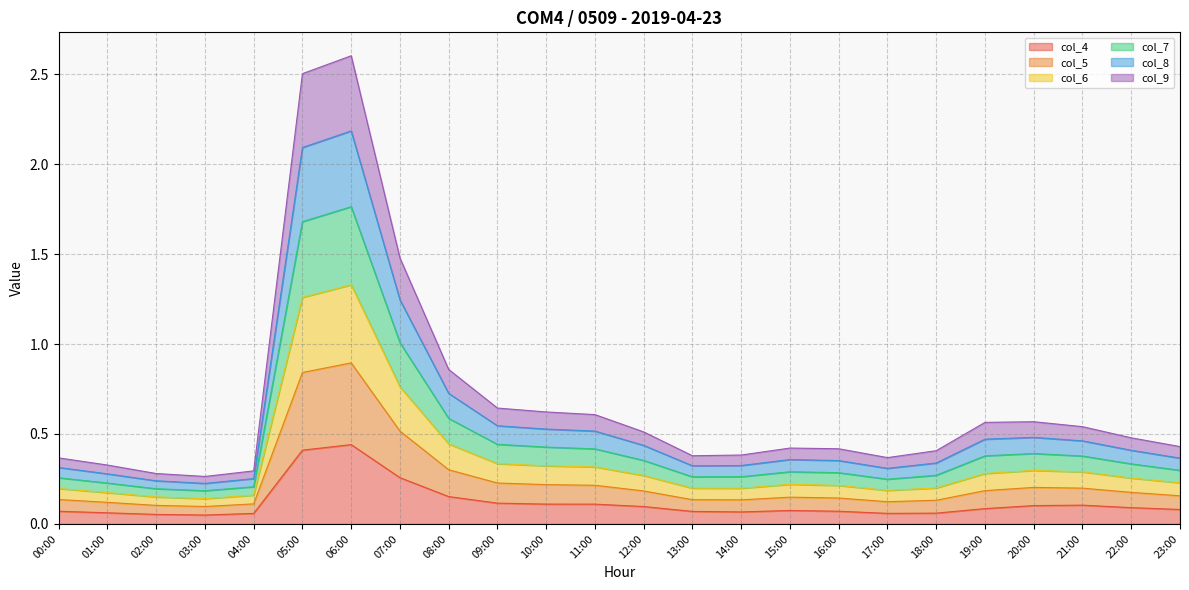

Which series has the largest range (max minus min)?

col_5